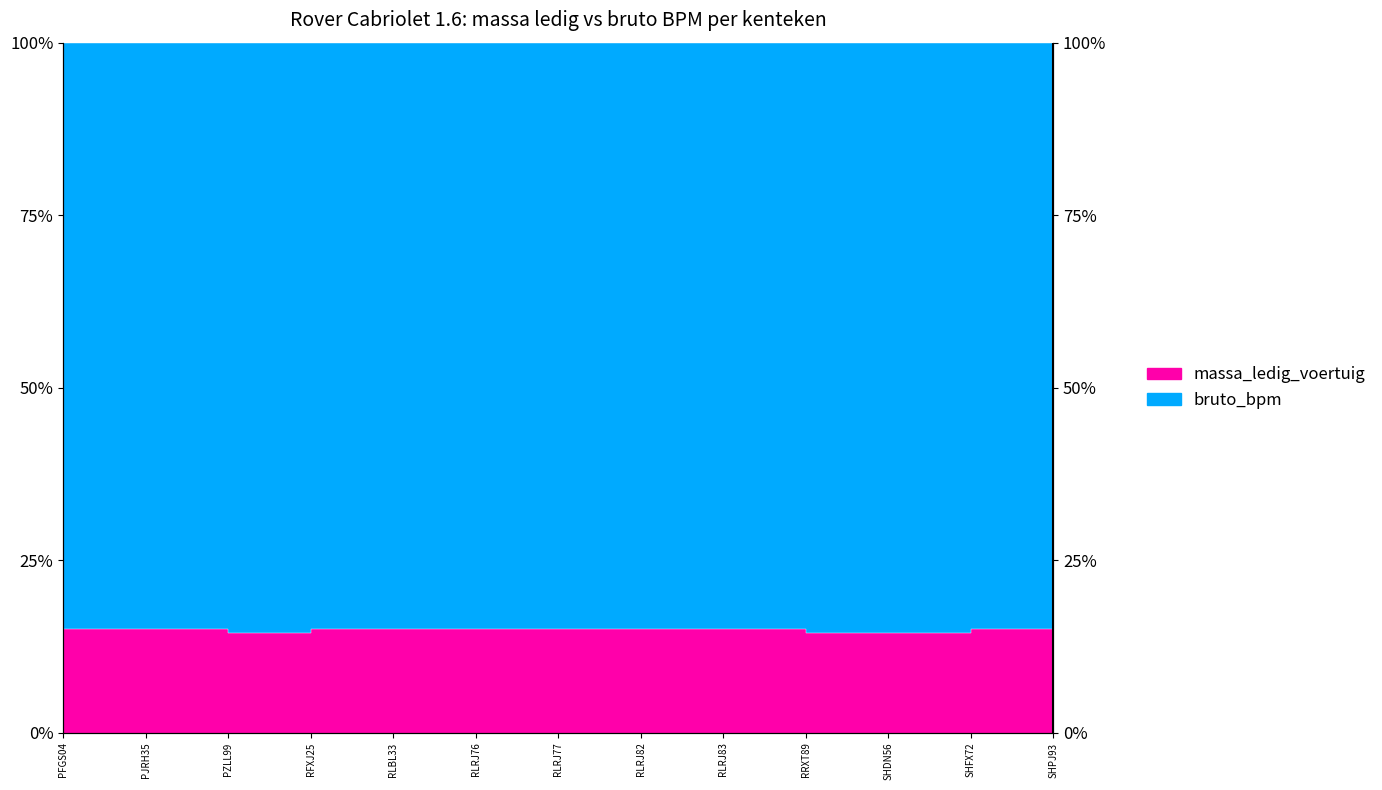

How many interior local peaks (higher than both neighbors) does the data have?

1